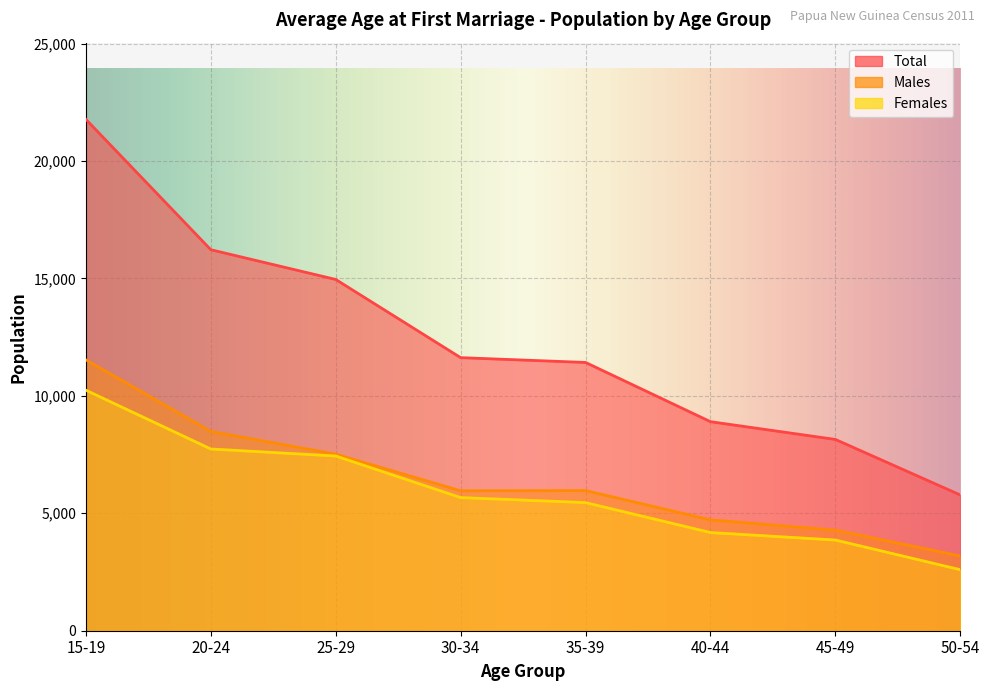

Rank the series by their maximum value, from lowest to highest.

Females, Males, Total